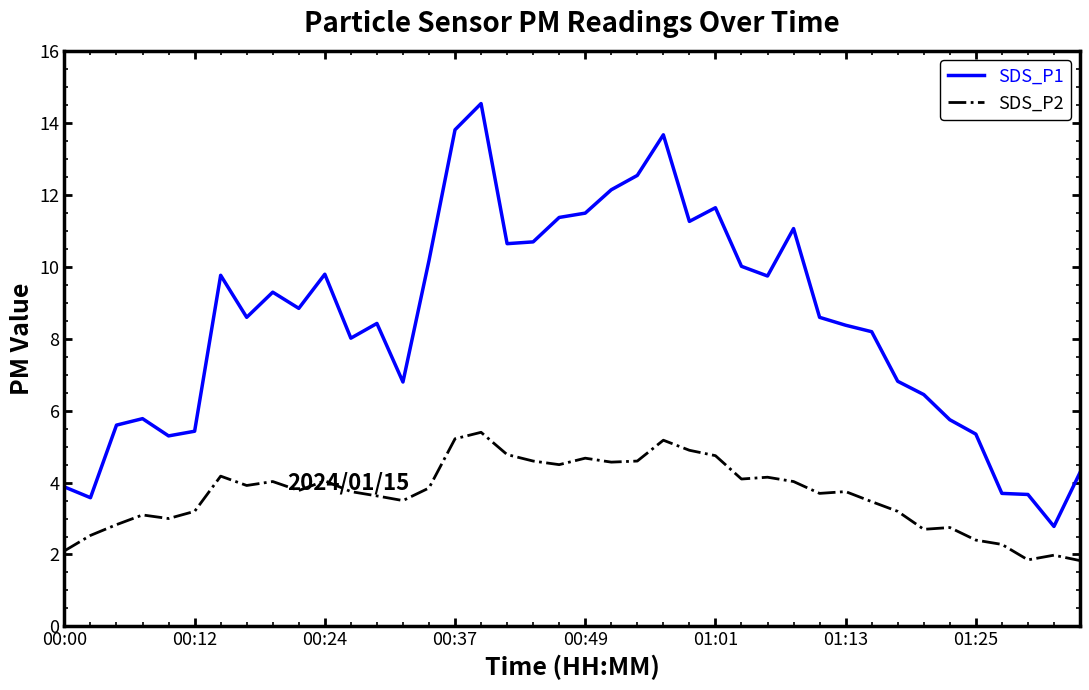

What is the minimum value shown in the chart?

1.8